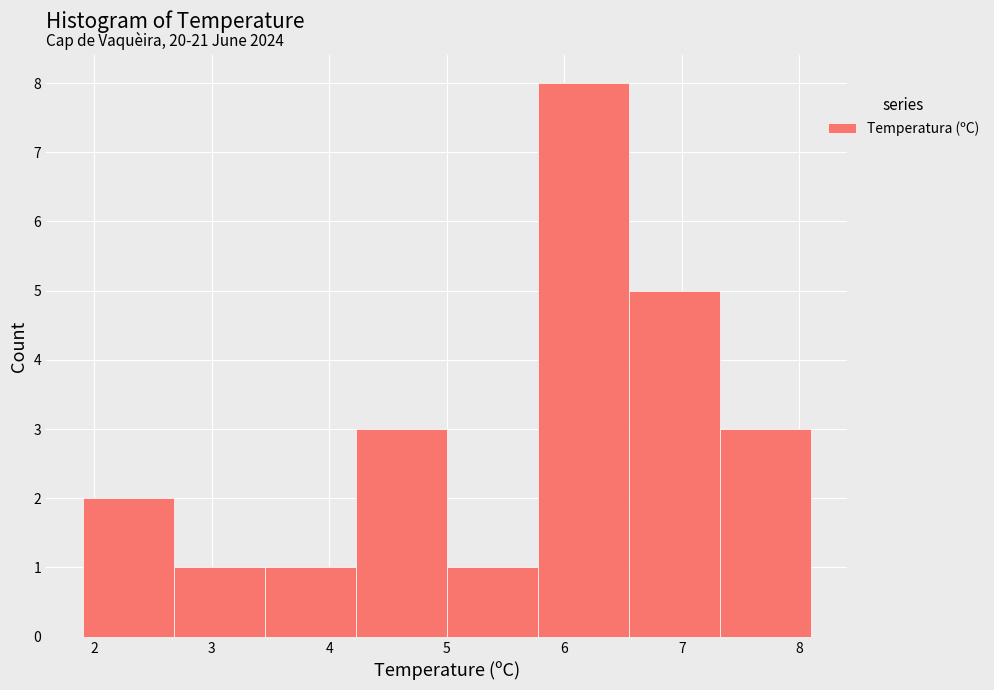

Over which range of the x-axis is the bar tallest?

5.8 to 6.6